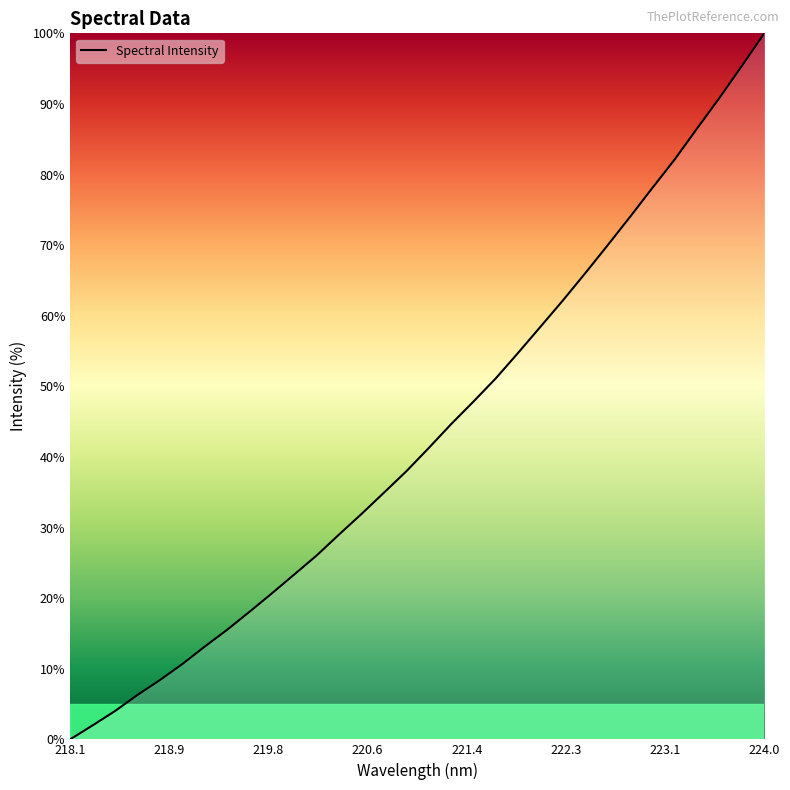

What is the difference between the maximum and minimum values?

100.0